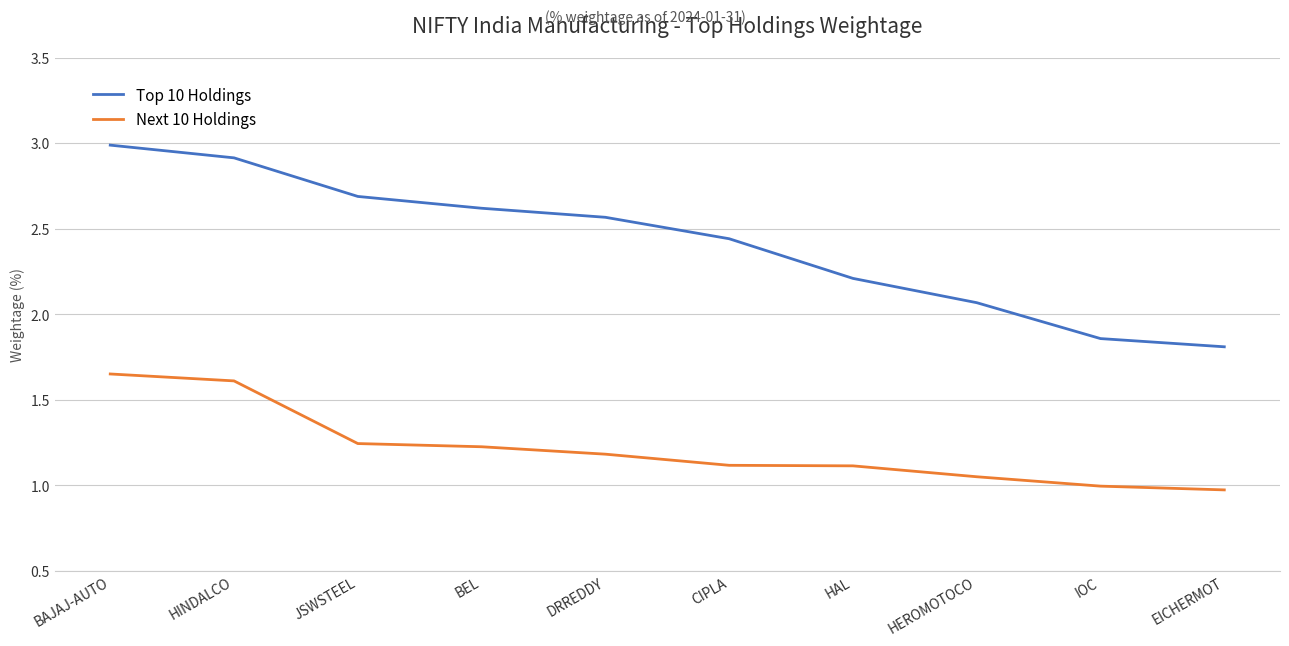

What is the spread (max minus min) of values at BEL?

1.4